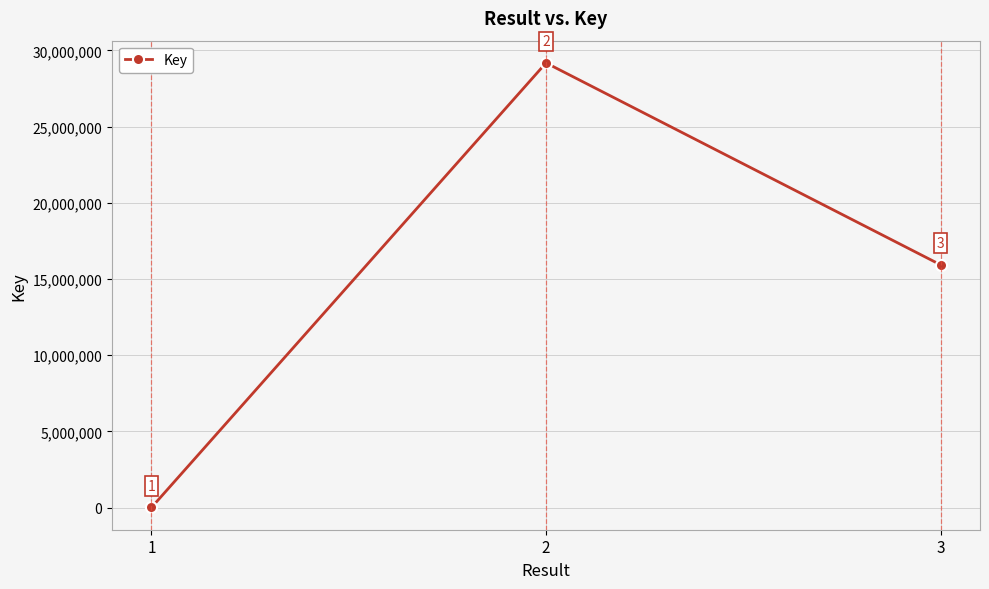

How many values are below 15932055?

1